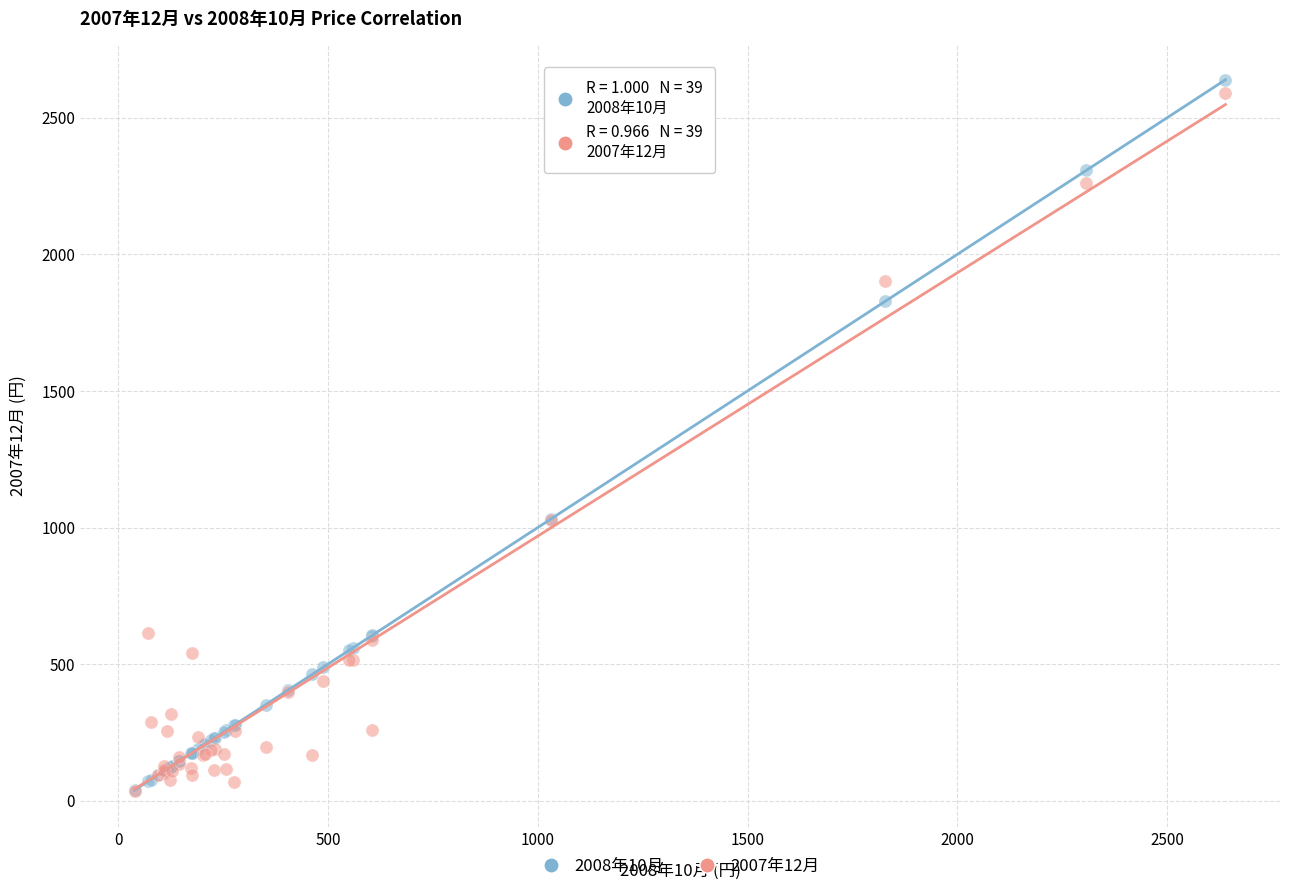

What are all the series names shown in the legend?

2008年10月, 2007年12月